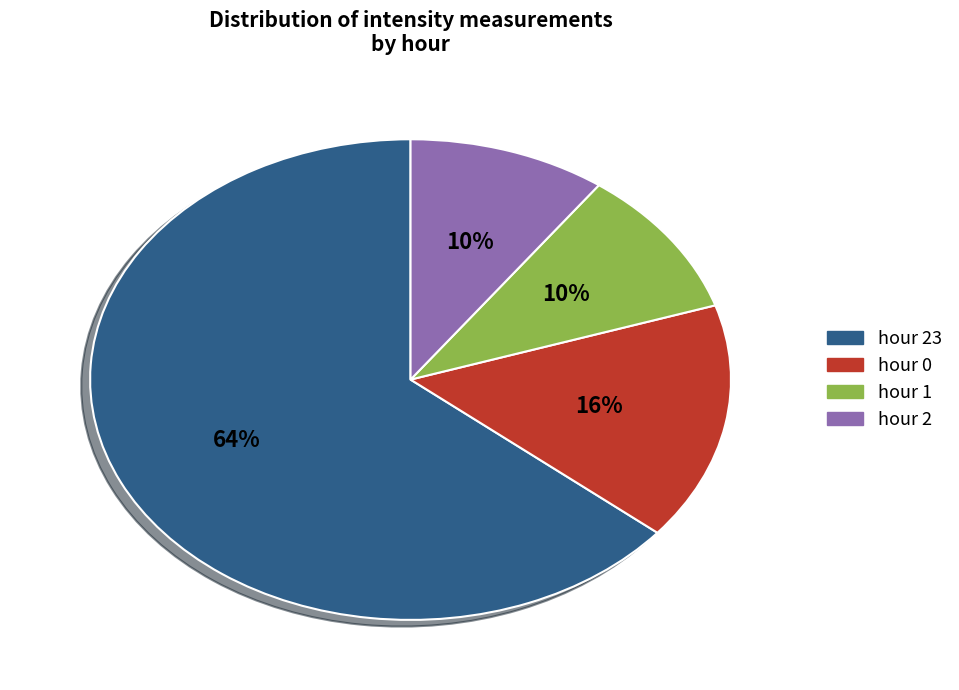

To the nearest percent, what is the average slice percentage?

25%